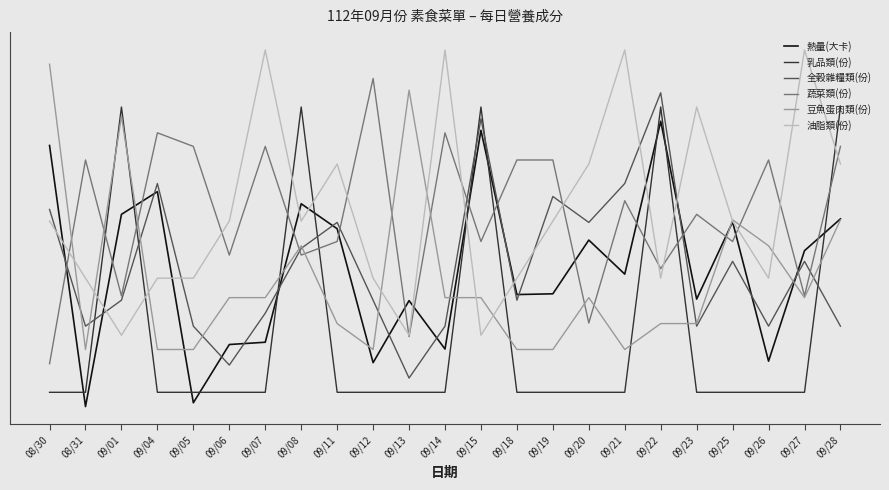

At how many categories does at least one series exceed 0?

23